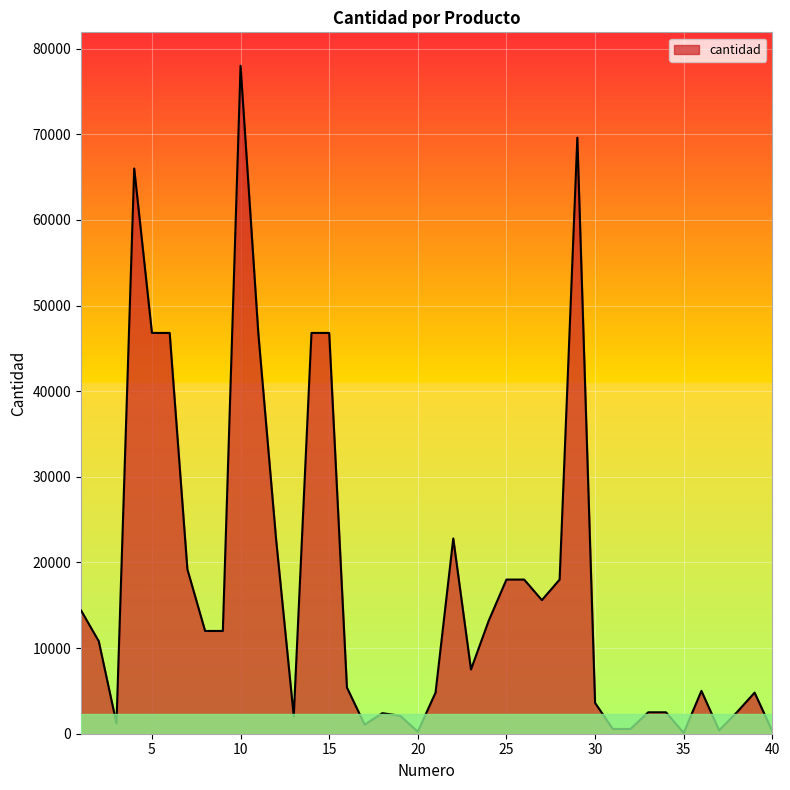

What is the difference between the maximum and minimum values?

77900